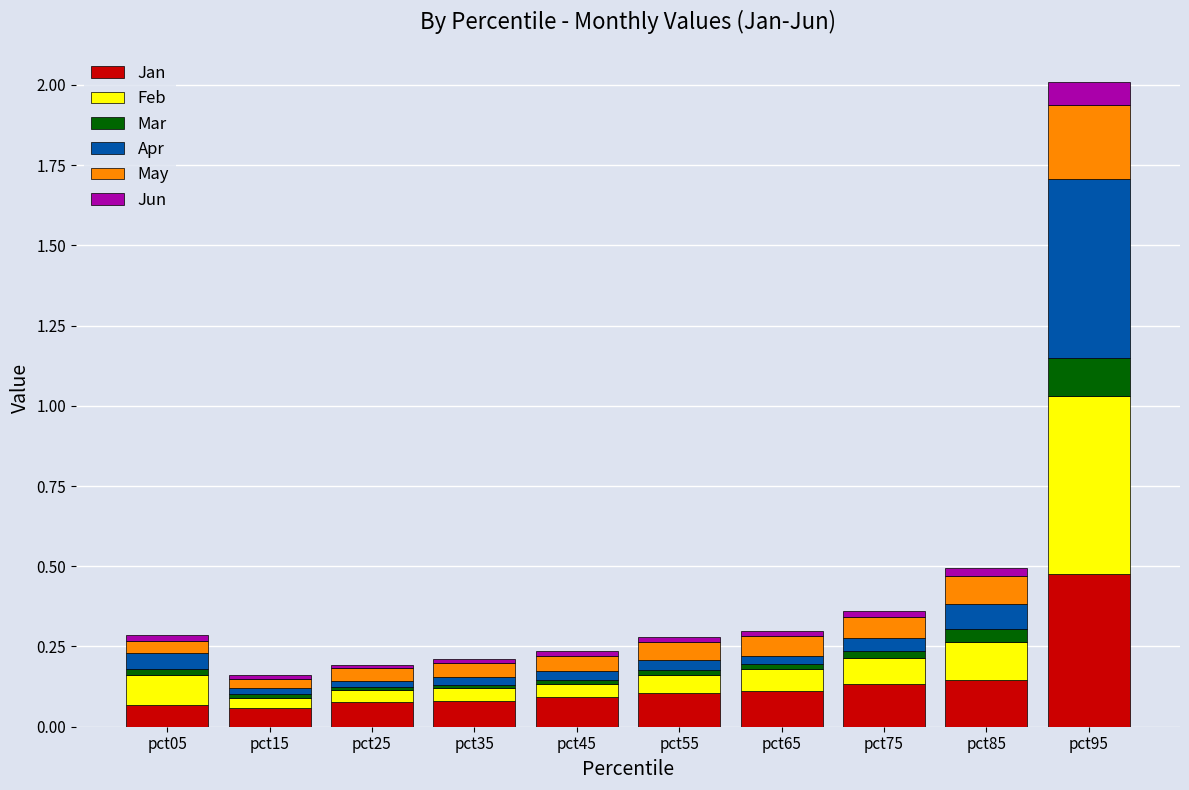

Which category has the highest value in the Jan series?

pct95